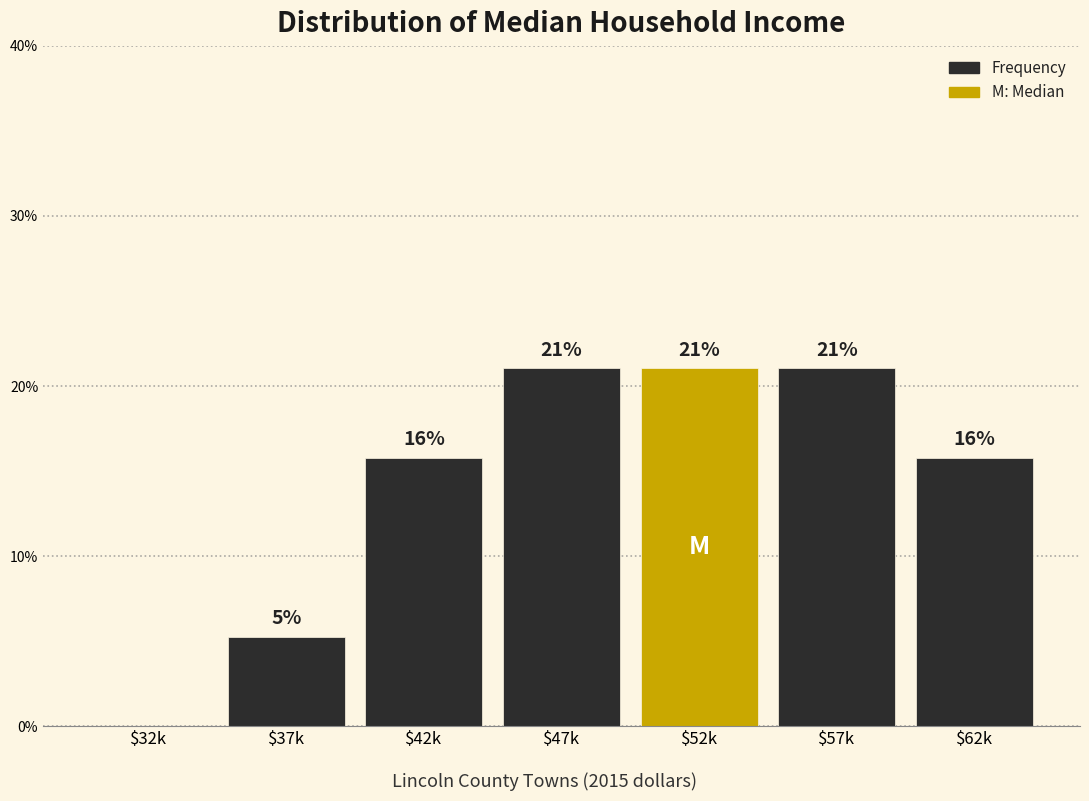

Is it true that the value at $32k is 0.0?

True